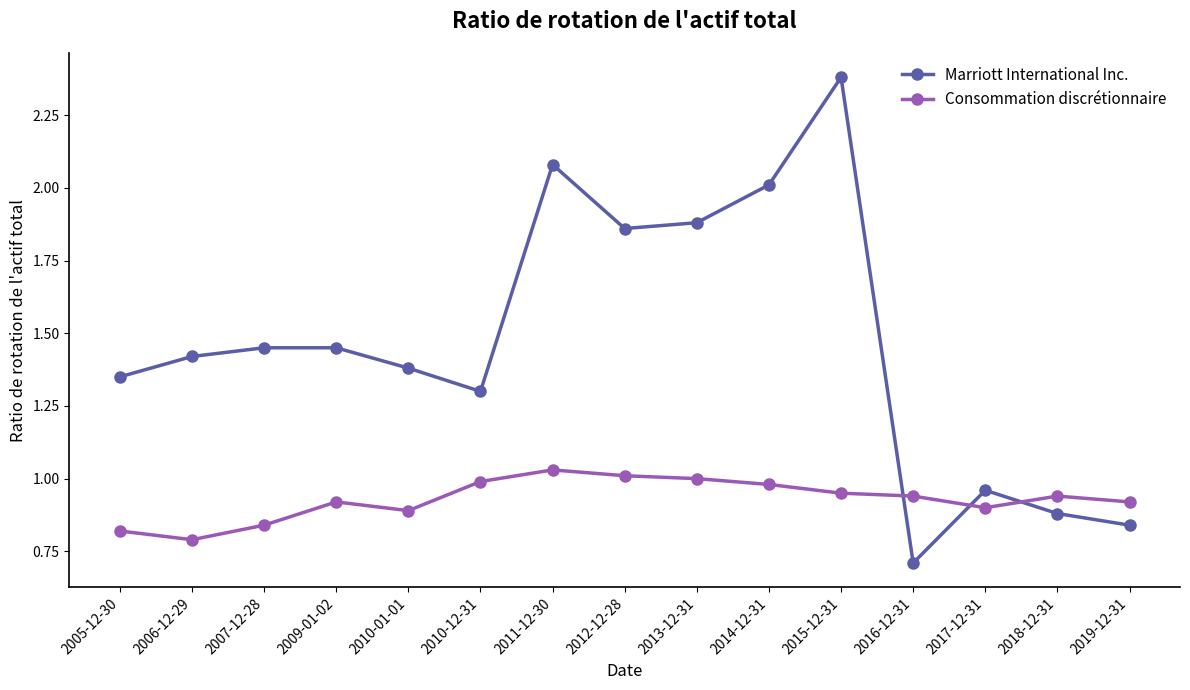

The value of Consommation discrétionnaire at 2009-01-02 is 0.2. True or false?

False